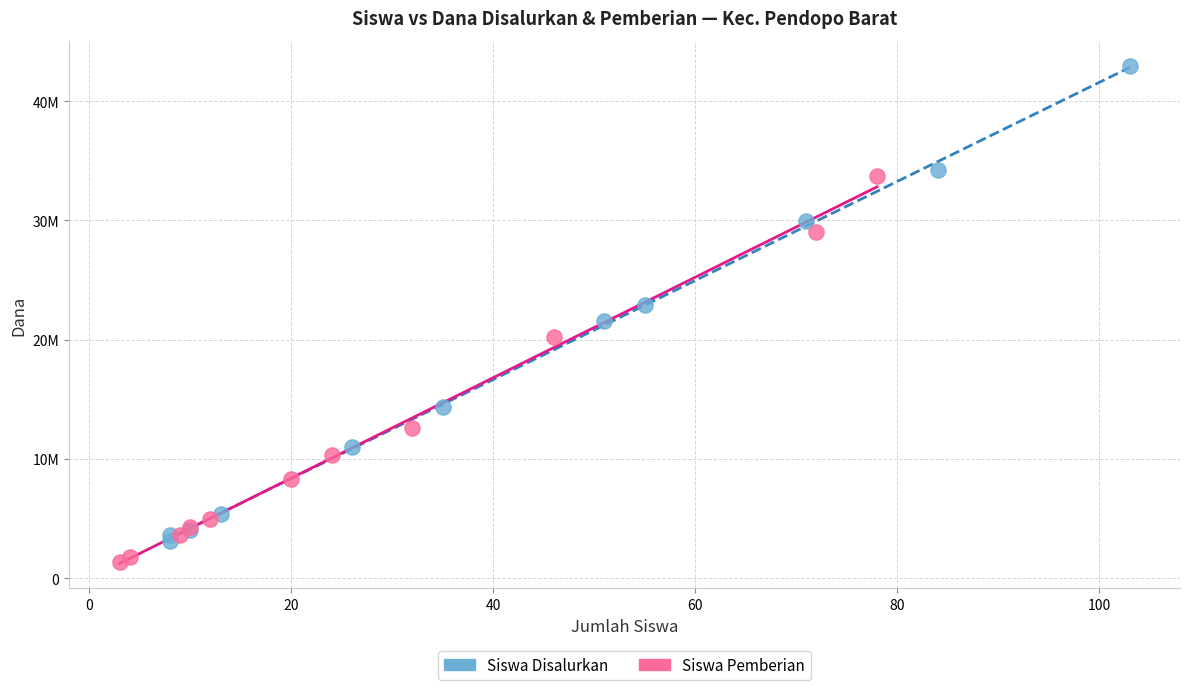

Which series contains the lowest Y value?

Siswa Pemberian